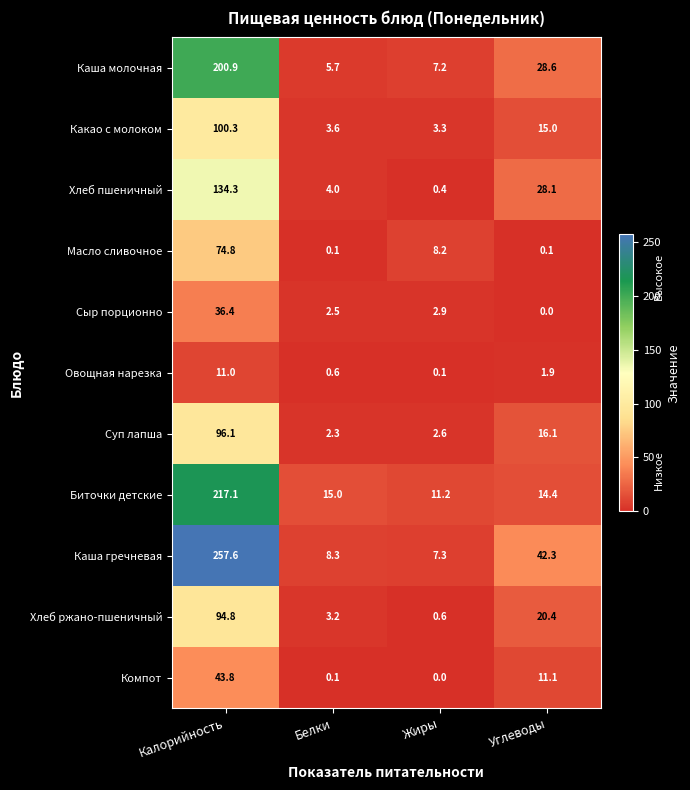

At which category is the sum across all series the highest?

Калорийность